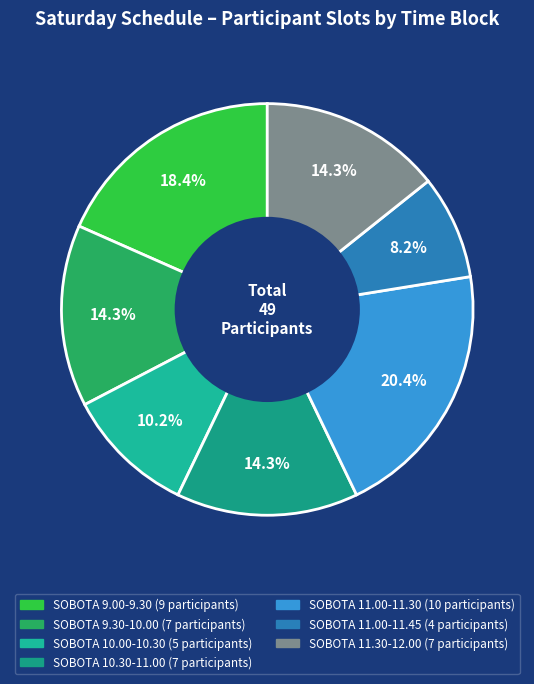

True or false: SOBOTA 10.30-11.00 accounts for 14% of the total.

True